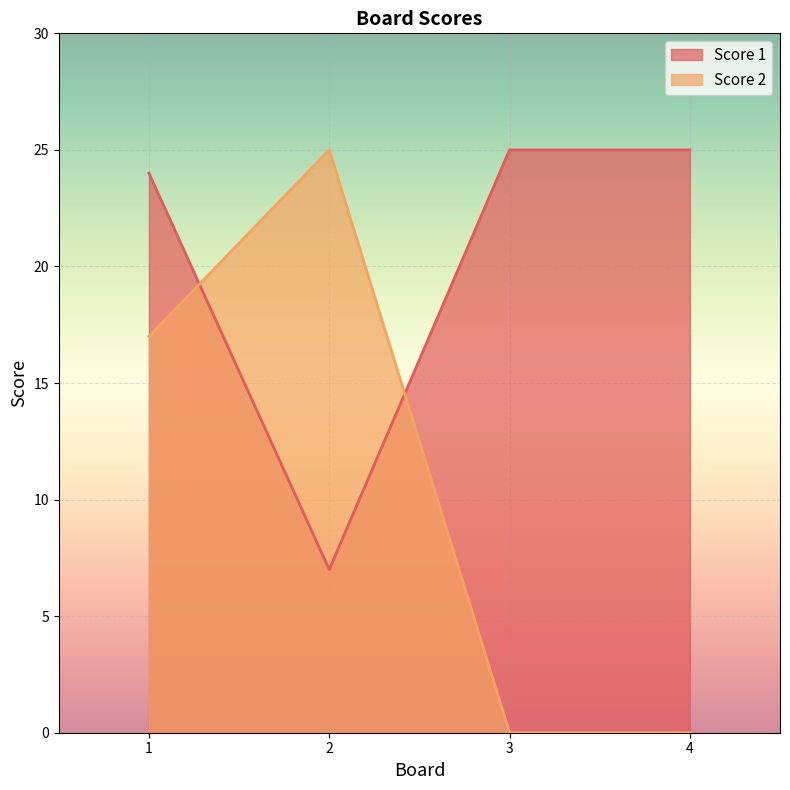

Between 1 and 2, which is larger?

1